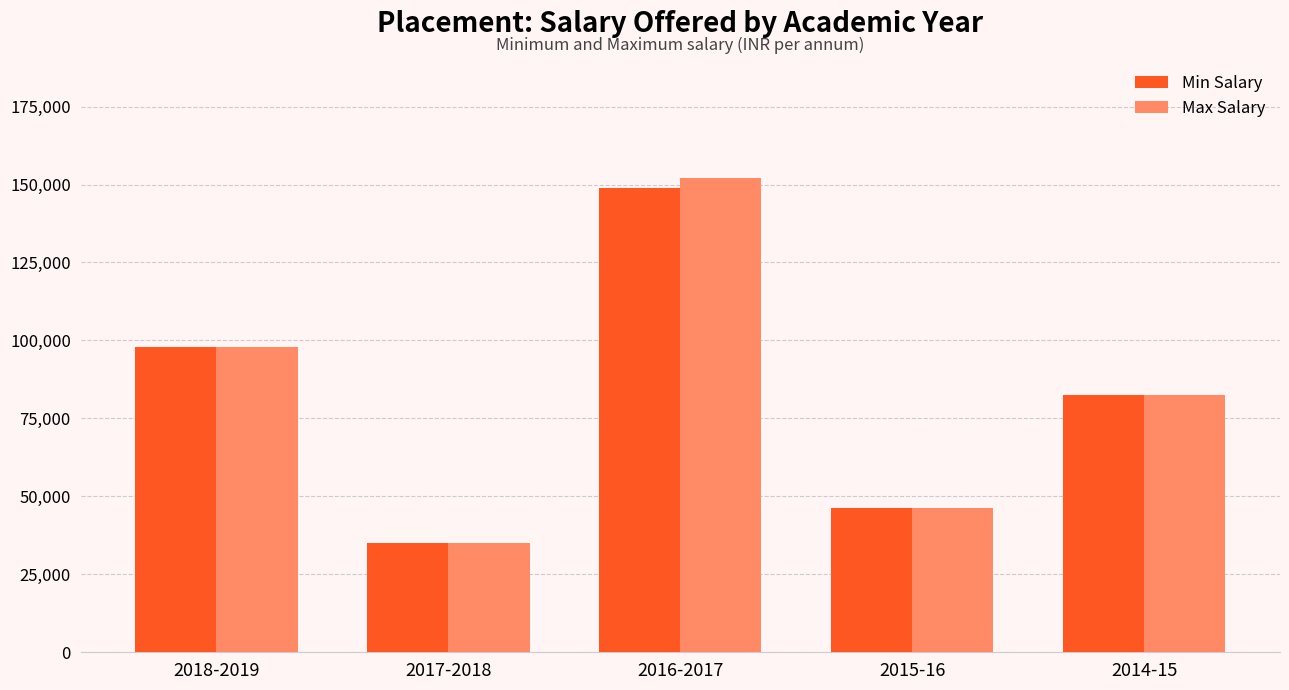

At which category does the chart reach its minimum across all series?

2017-2018